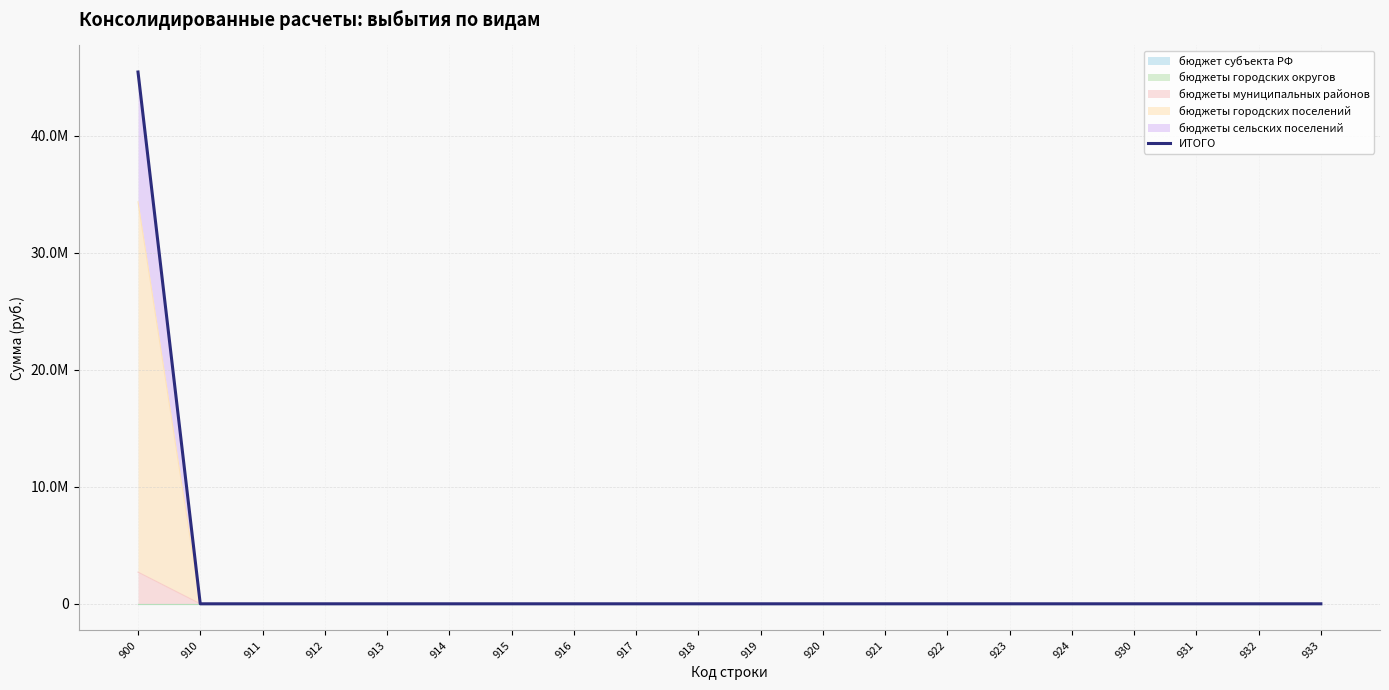

Rank the categories by value from lowest to highest.

910, 911, 912, 913, 914, 915, 916, 917, 918, 919, 920, 921, 922, 923, 924, 930, 931, 932, 933, 900